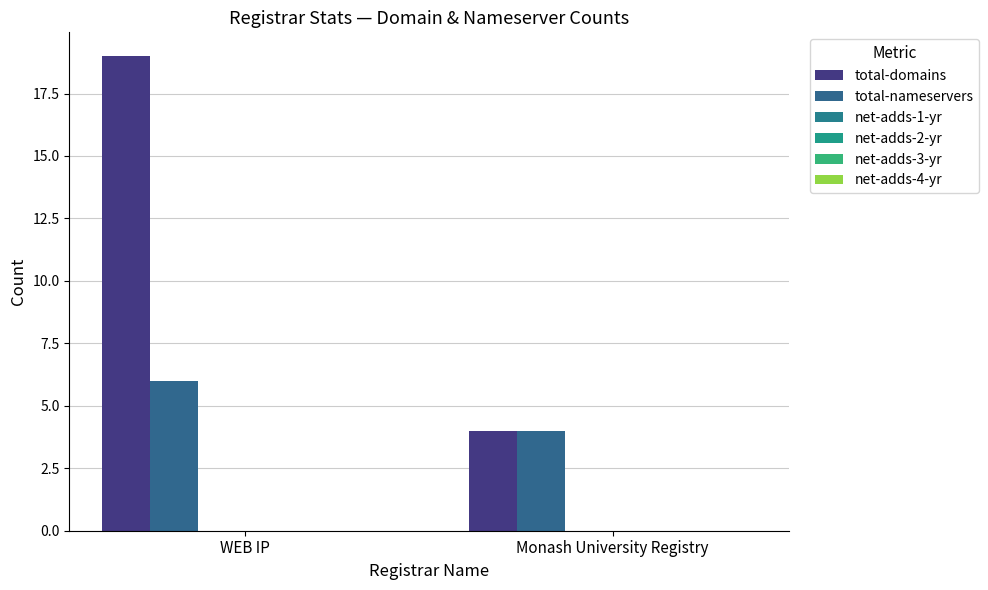

How many values in the total-nameservers series are below 6?

1